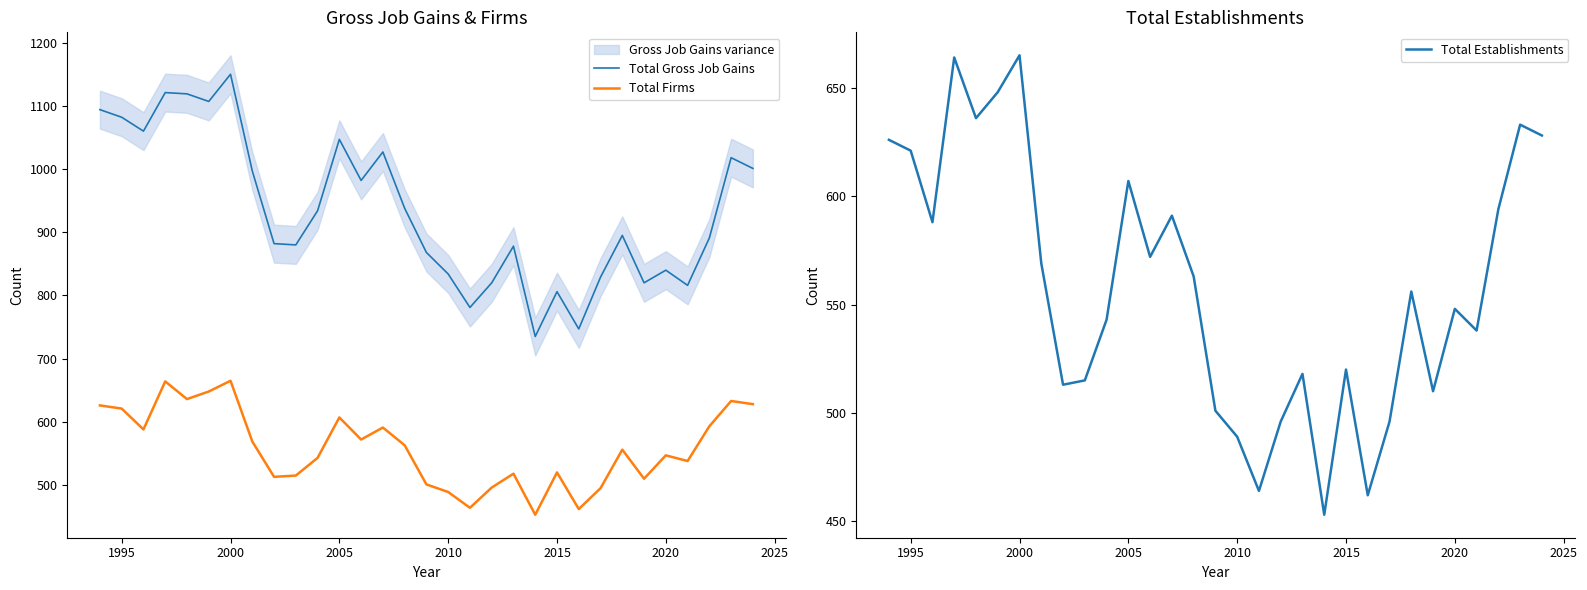

The value of Total Firms at 2010 is 322. True or false?

False